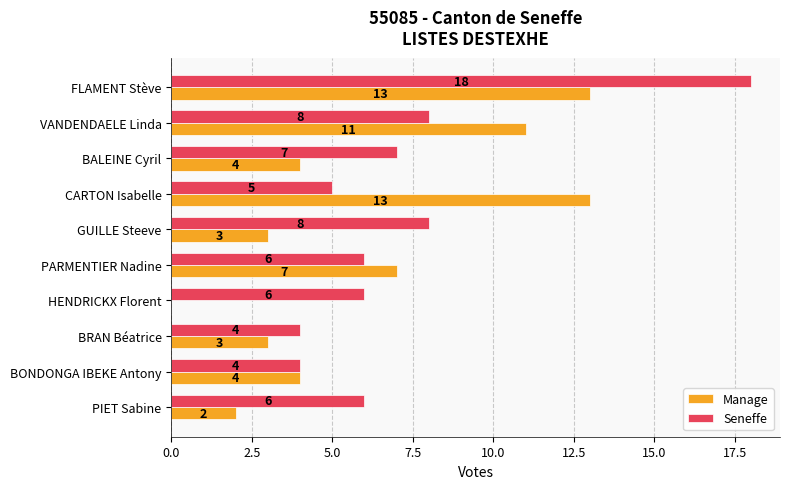

Is the value of Seneffe at VANDENDAELE Linda greater than the value of Manage at BALEINE Cyril?

Yes